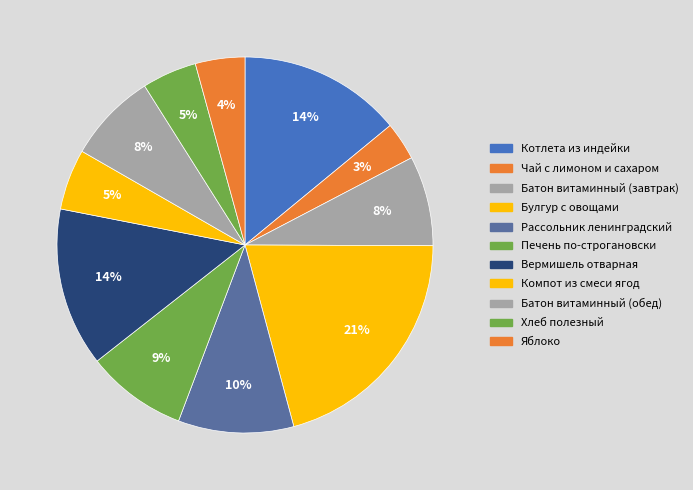

Which slice is the largest?

Булгур с овощами